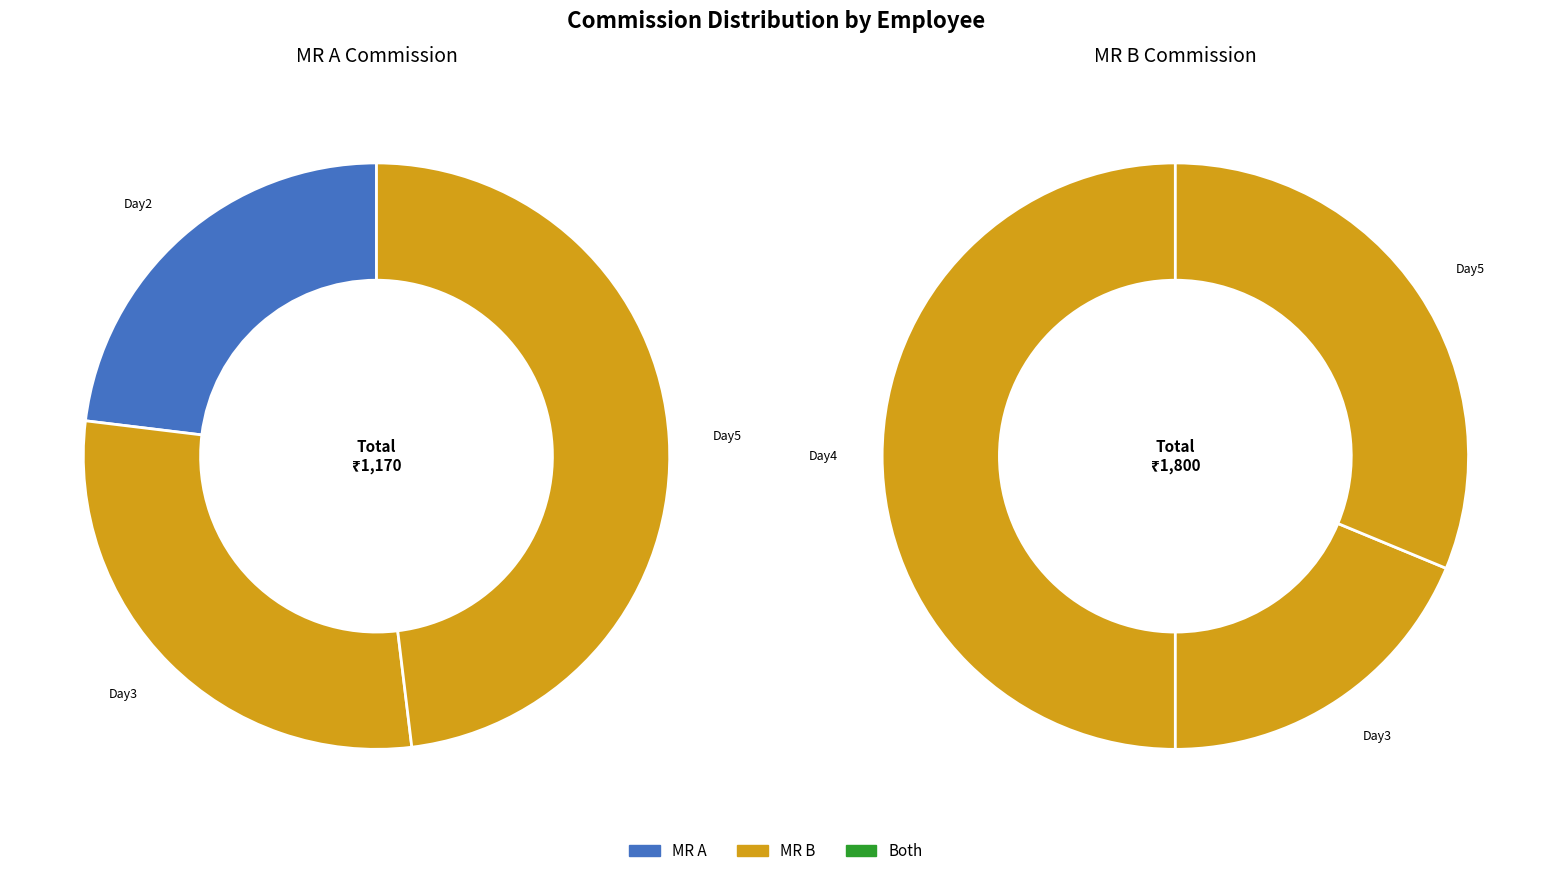

What is the total percentage of MR B (Gents) and MR A (Lady)?

100.0%